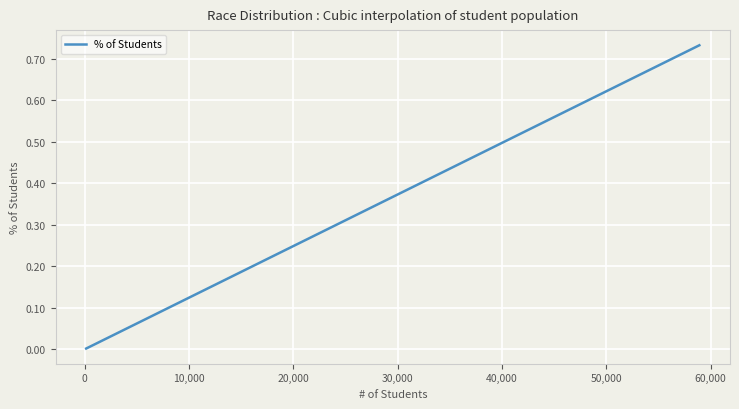

Is this an area chart (filled region under the line)?

No